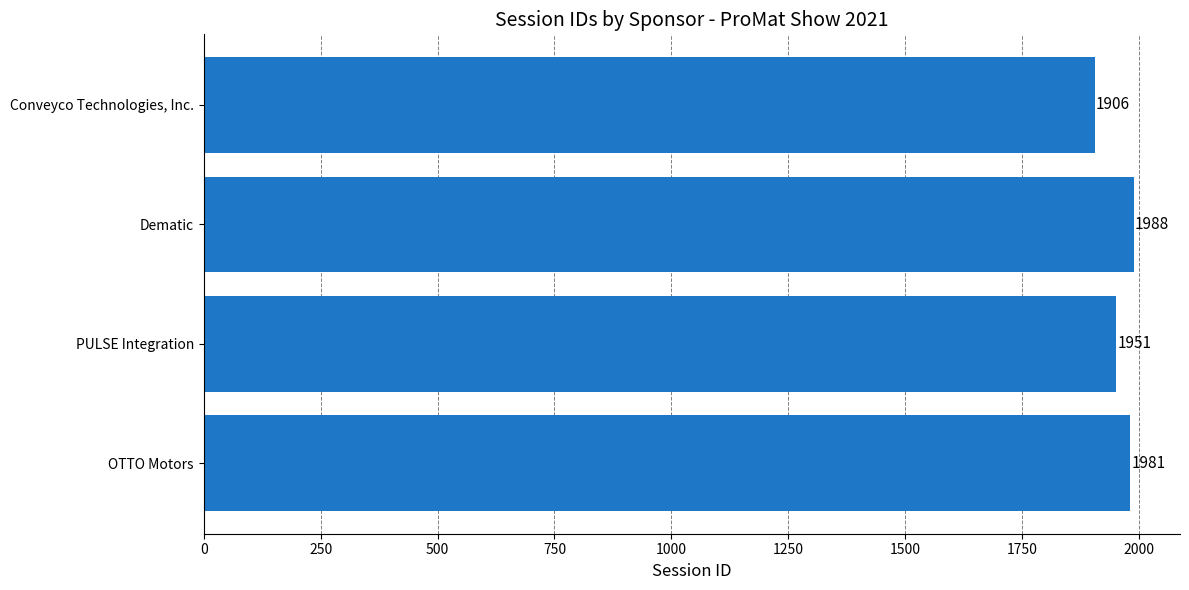

At which label is the value closest to 1947?

PULSE Integration